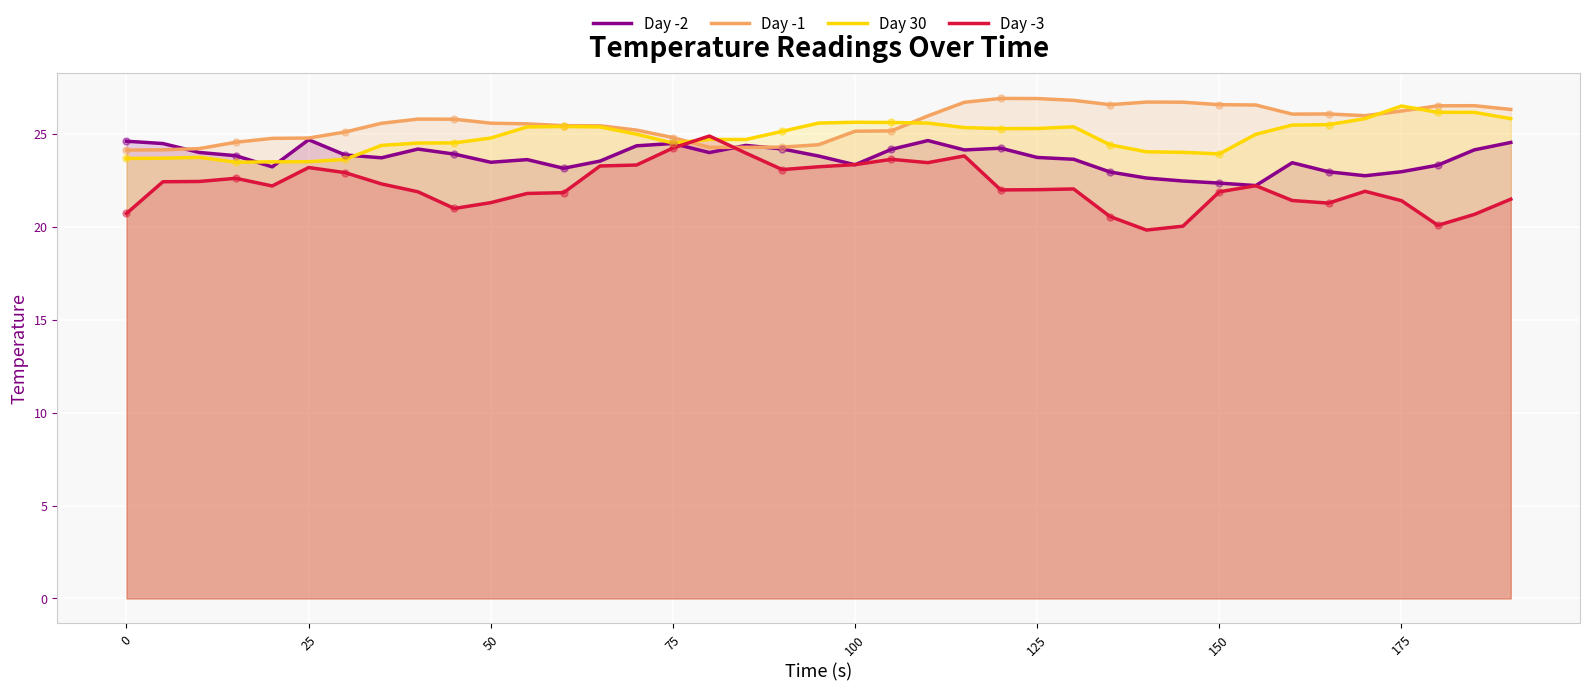

What is the highest value of the Day -3 series?

24.9